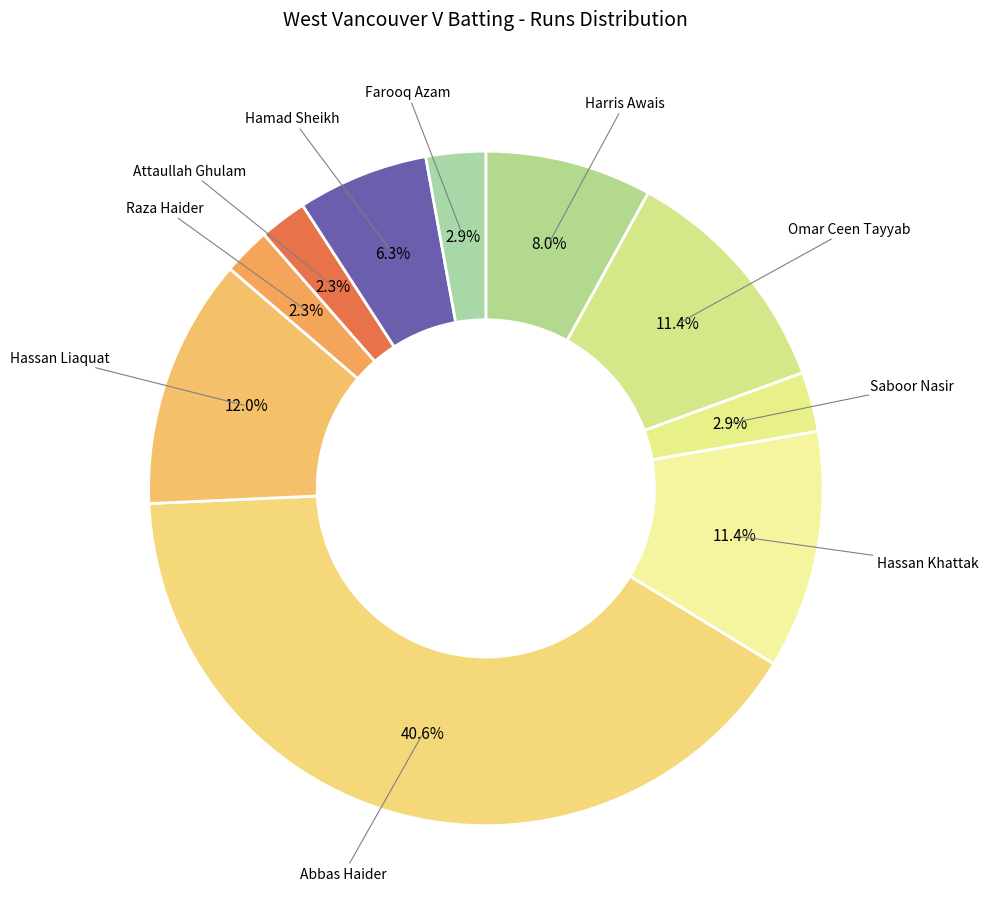

Count the number of slices in the pie.

10